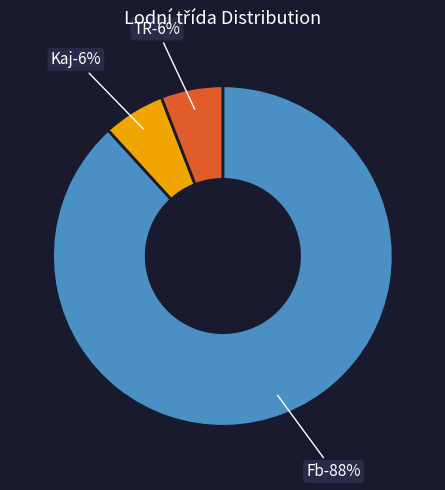

Which slice is the largest?

Fb